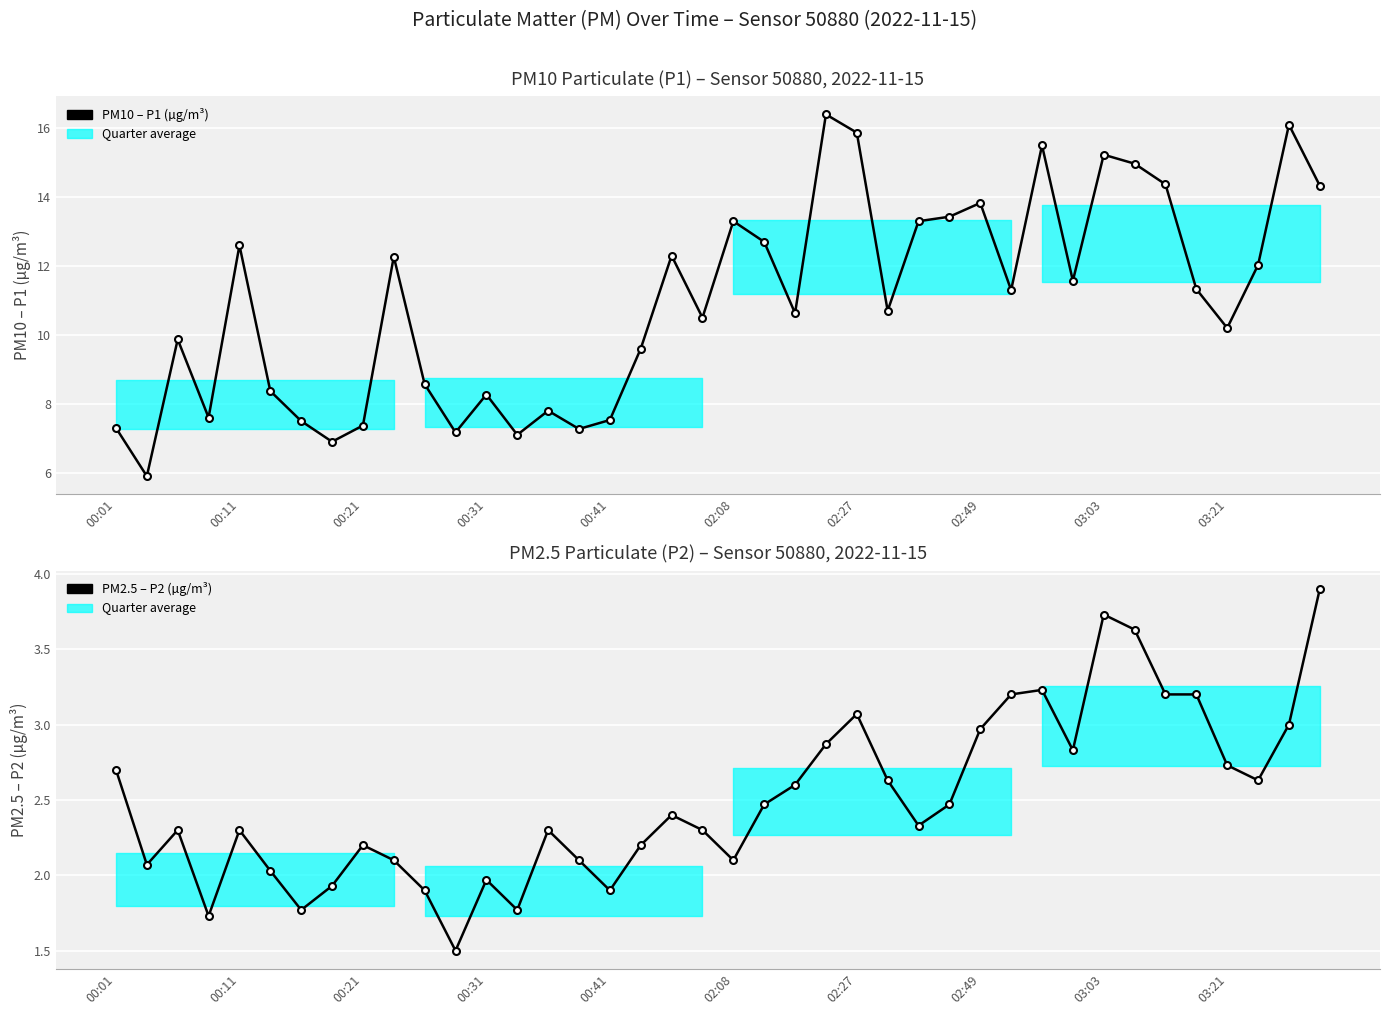

Which category has the lowest value across all series?

11